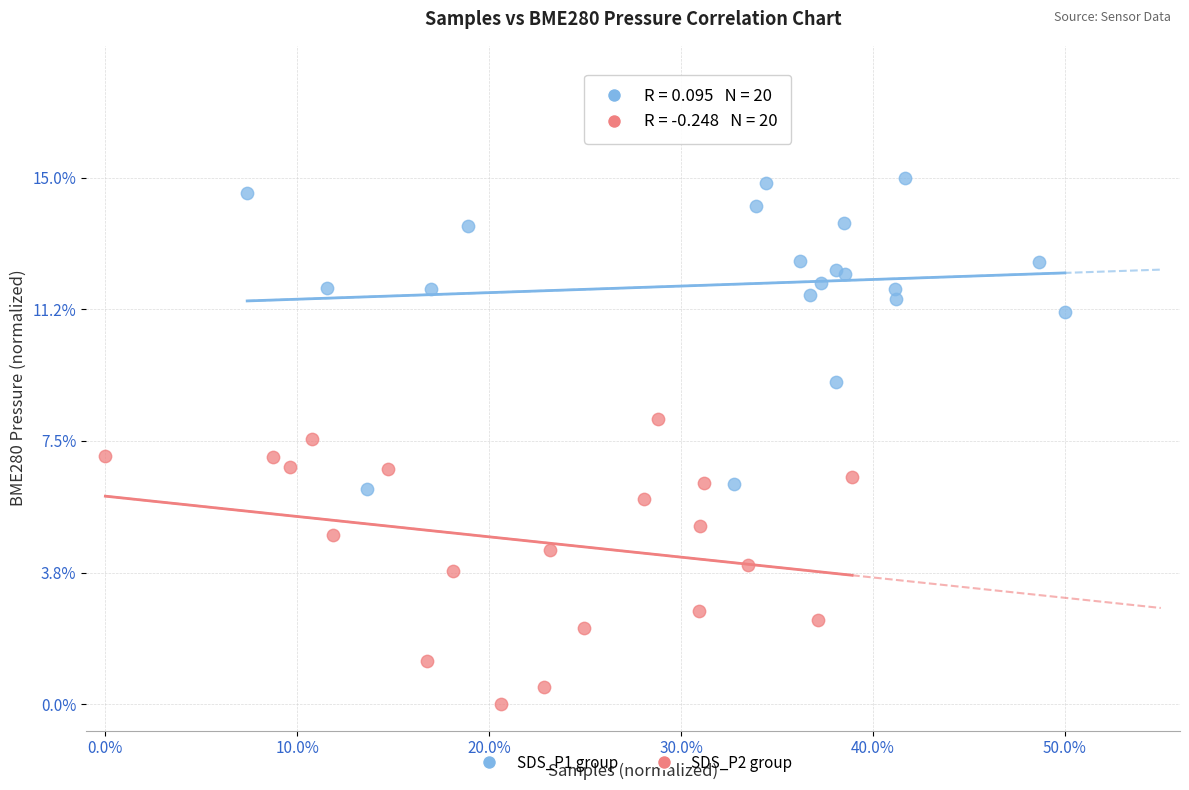

Which series has the largest Y range (max minus min)?

SDS_P1 group